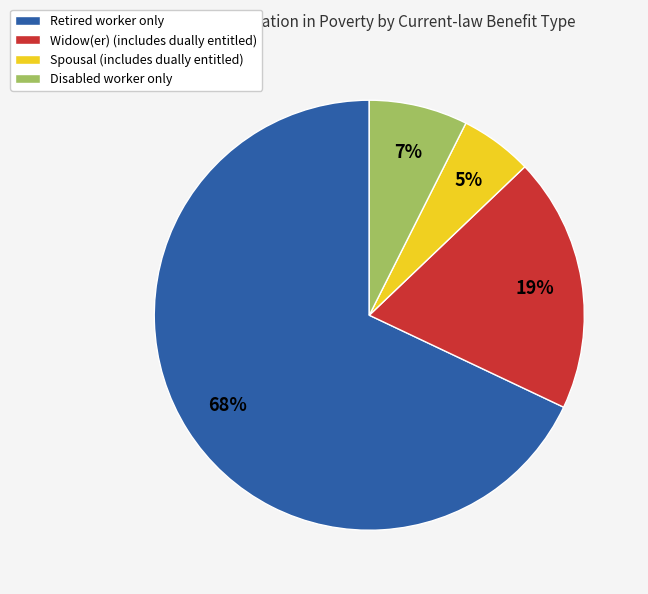

Which category has the biggest portion of the pie?

Retired worker only